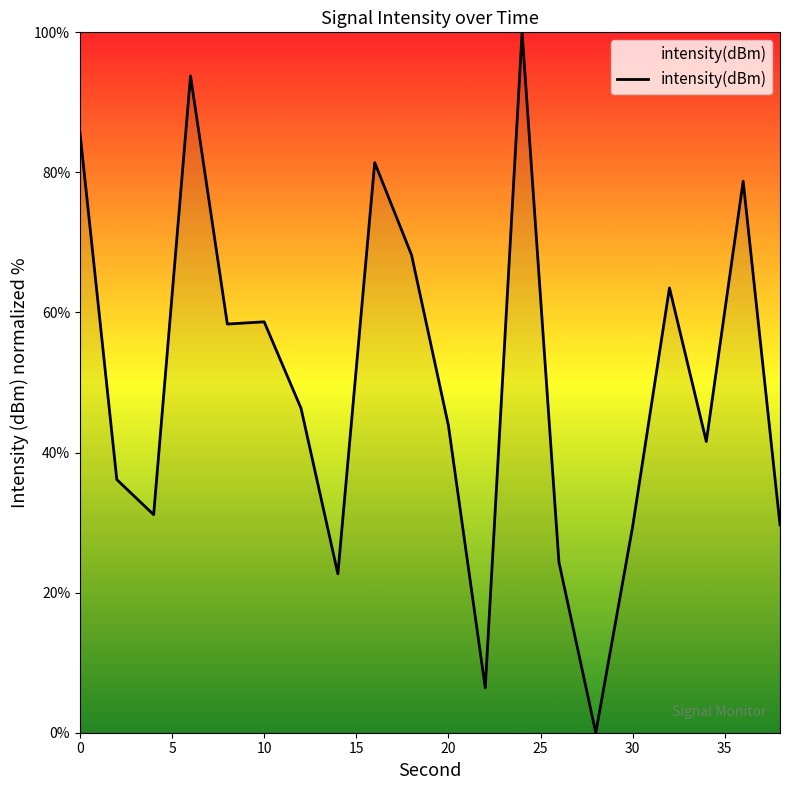

What is the difference between the maximum and minimum values?

100.0